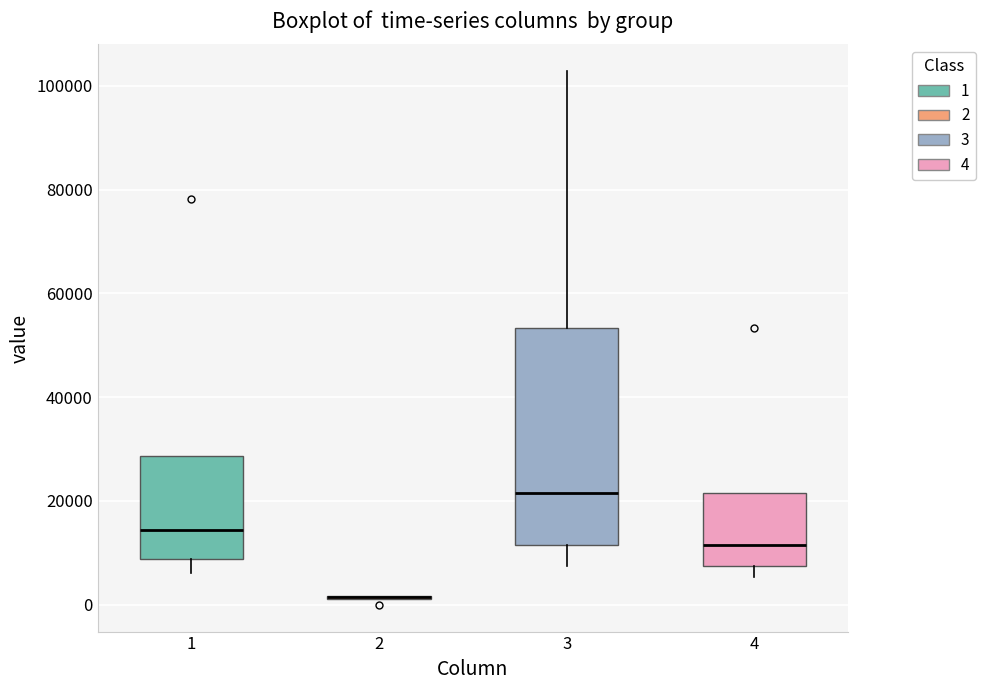

Where does the lower whisker of the box at x = 3 end on the y-axis? The values are not printed on the chart, so give them approximately, as read against the axis.

8000